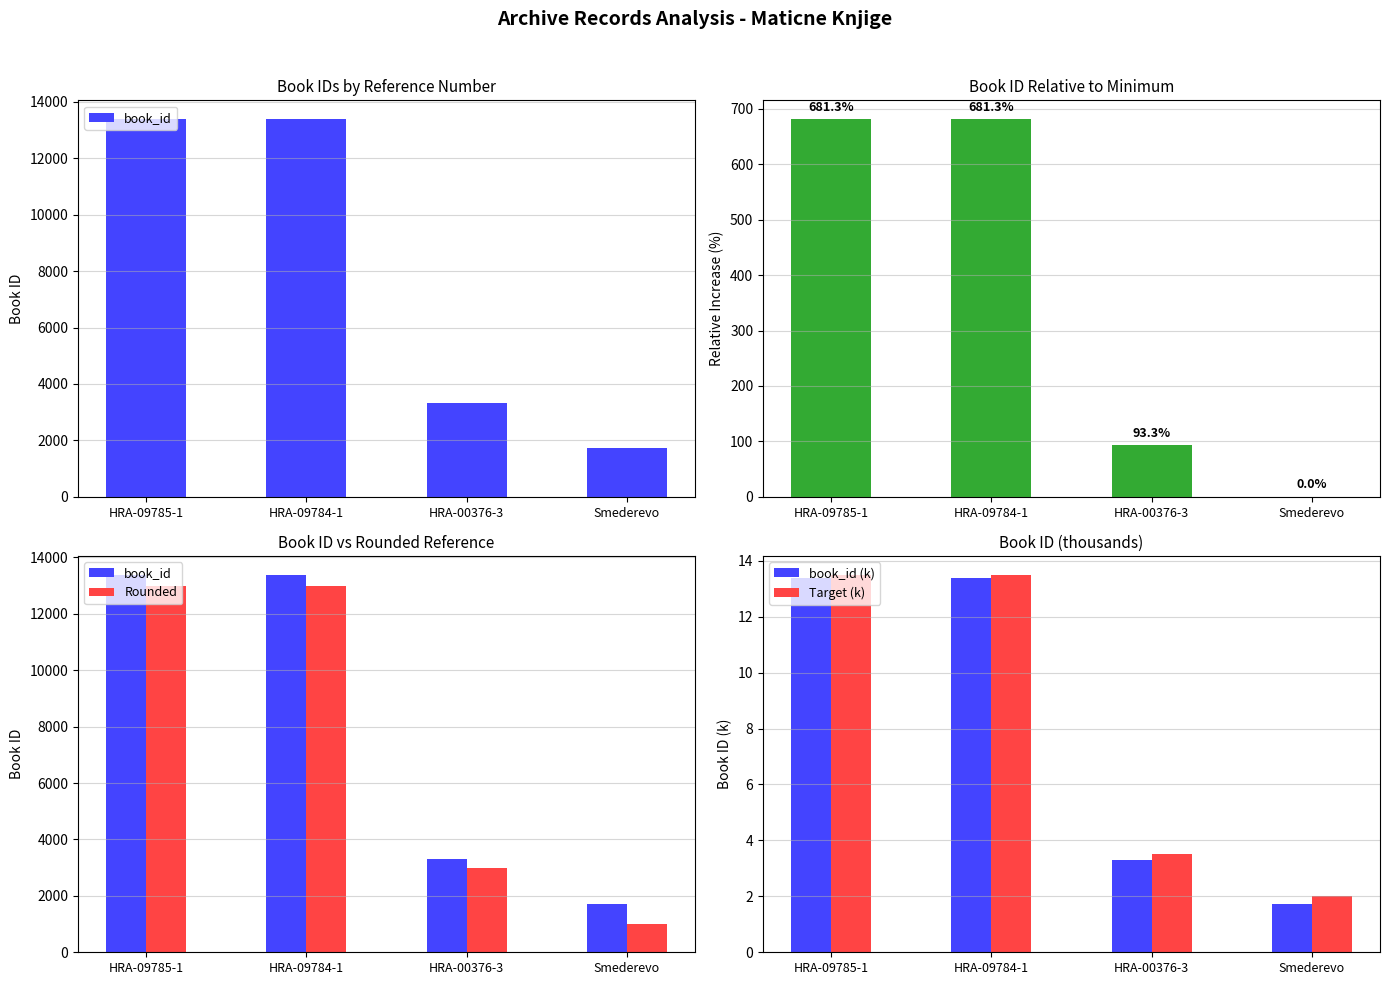

What is the highest value of the book_id series?

13384.0